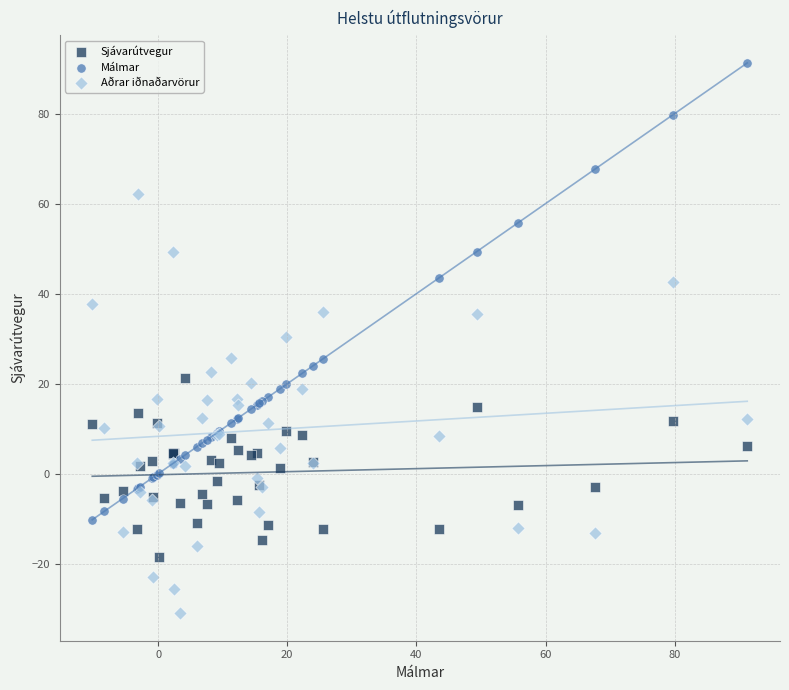

What are all the series names shown in the legend?

Sjávarútvegur, Málmar, Aðrar iðnaðarvörur